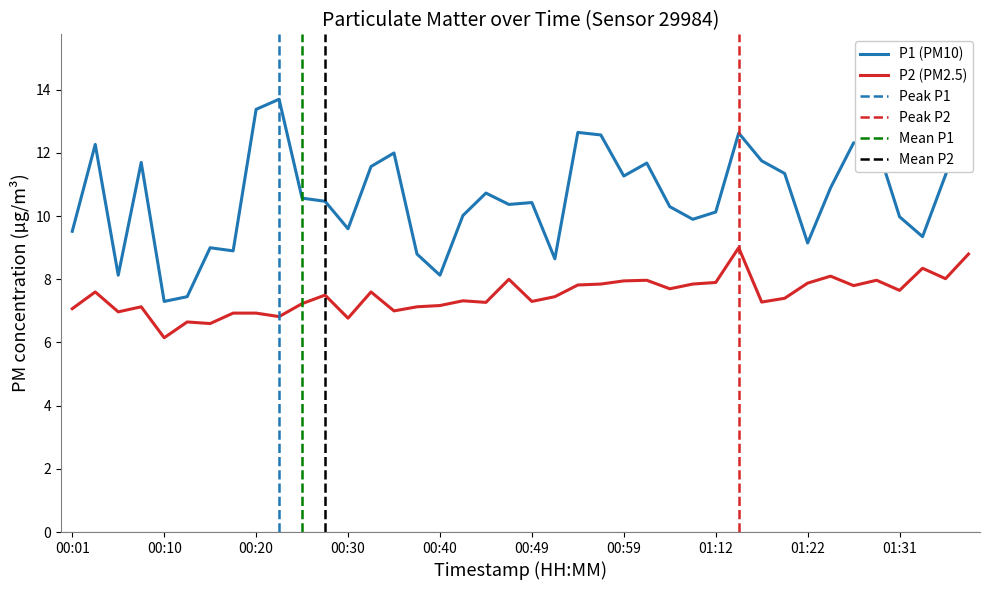

True or false: P2 and P1 cross at least once.

False